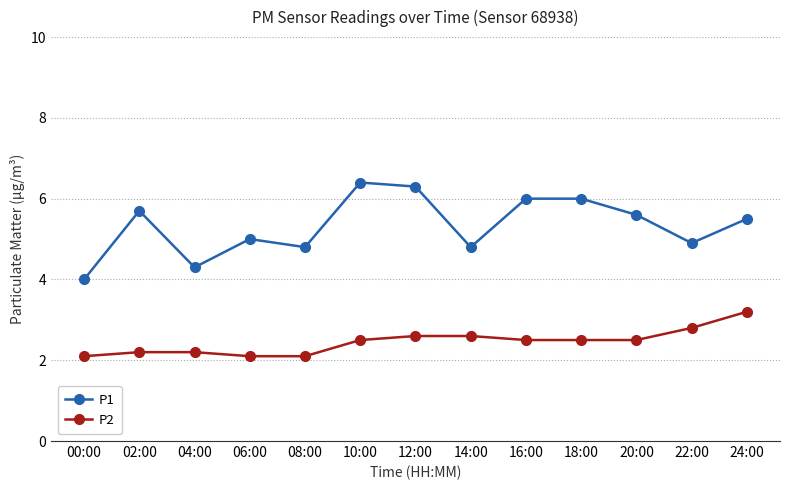

True or false: P2 and P1 cross at least once.

False